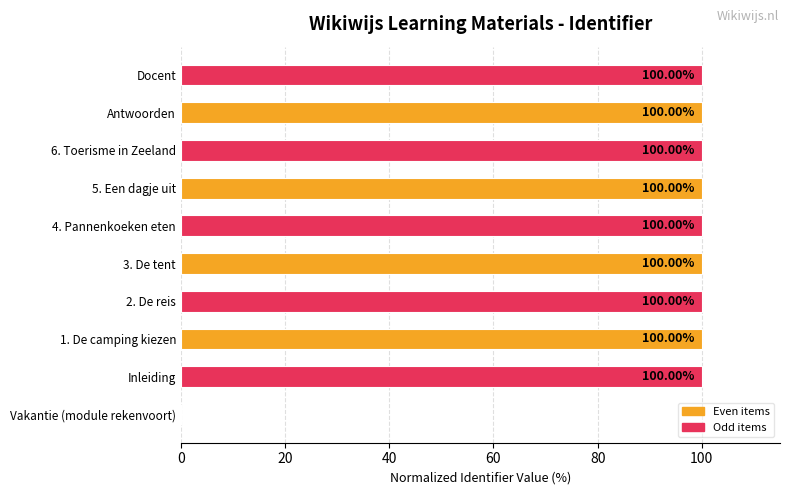

Where is the data nearest to the value 50?

Vakantie (module rekenvoort)